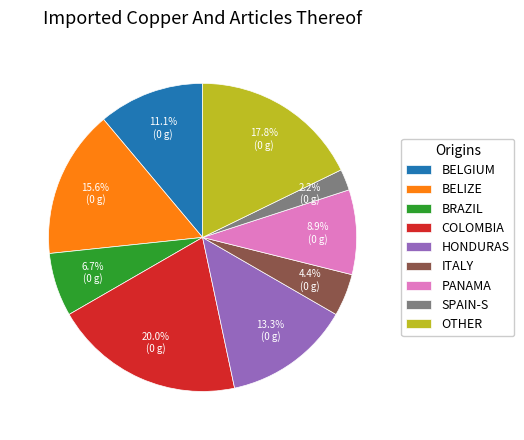

Approximately how many times larger is the value at HONDURAS compared to BELIZE?

0.9